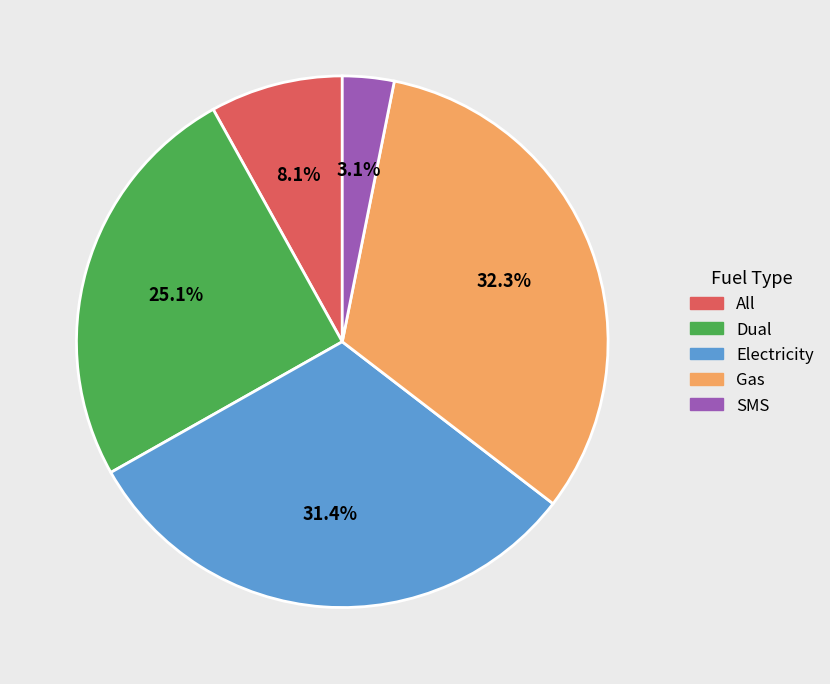

Is Dual the majority of the pie?

No